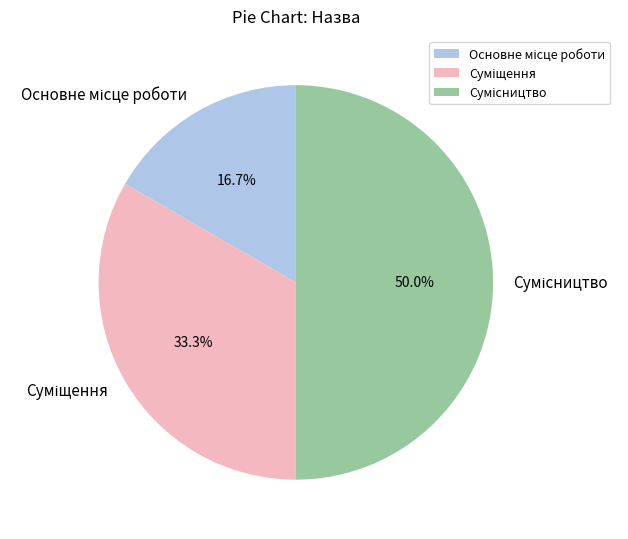

How many segments does this pie chart have?

3